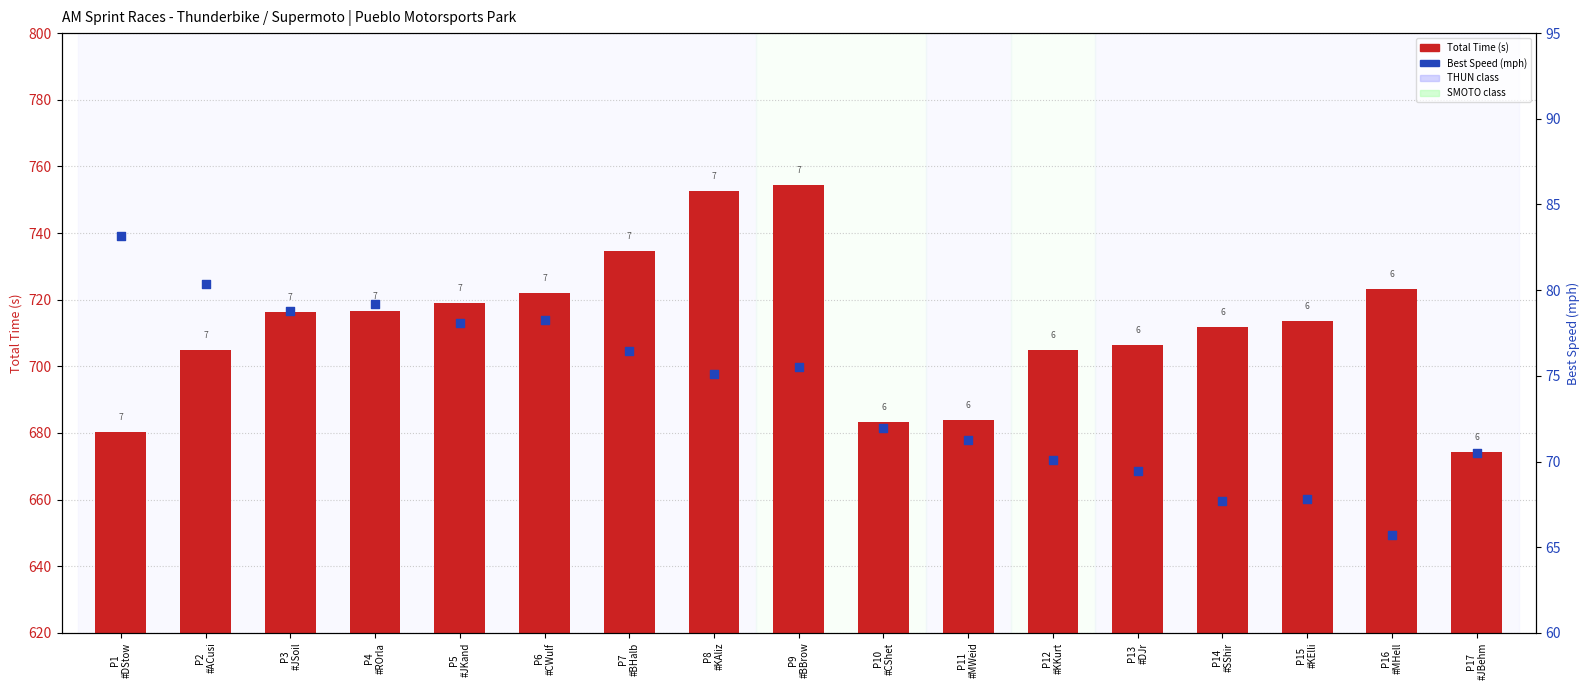

What is the total value across all series at P6
#CWulf?

800.4